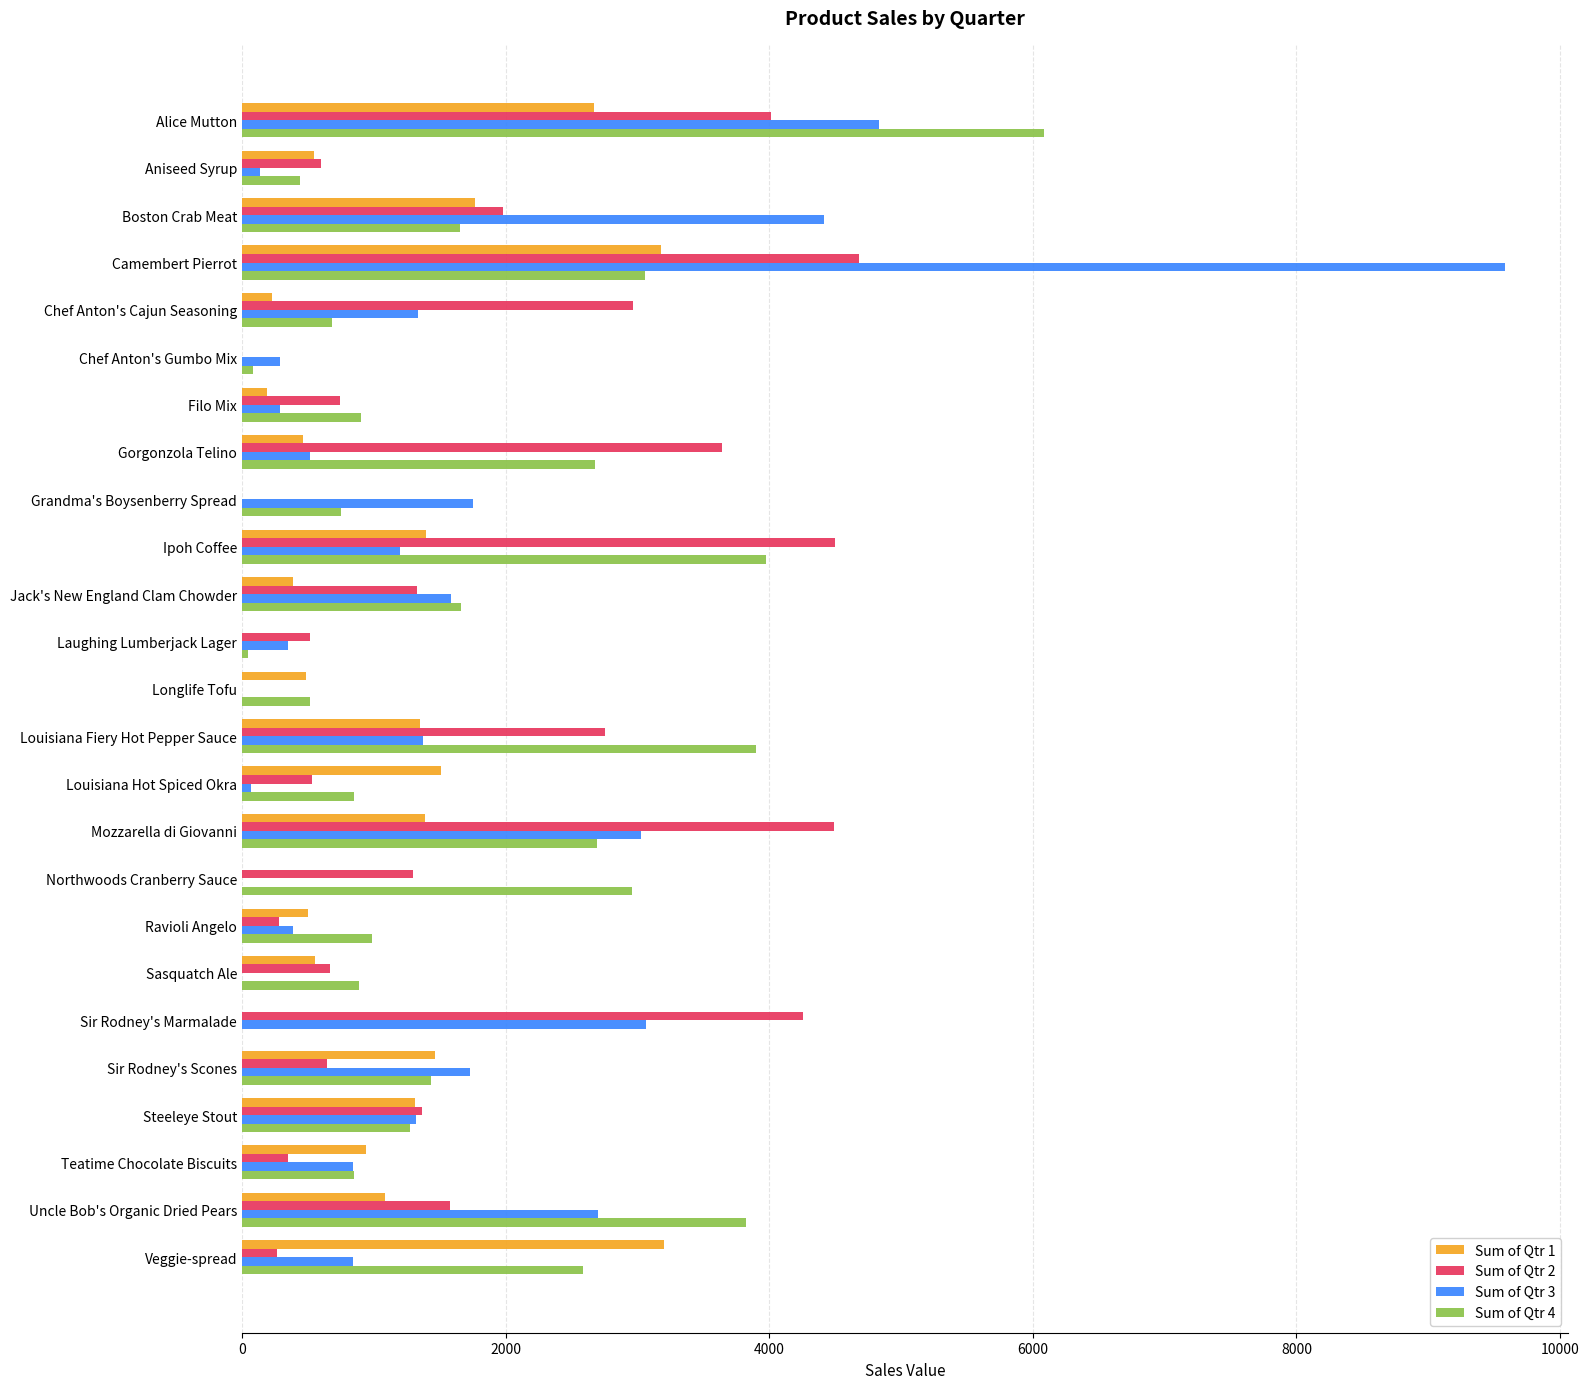

What is the sum of the Sum of Qtr 2 values at Boston Crab Meat and Sir Rodney's Scones?

2622.0